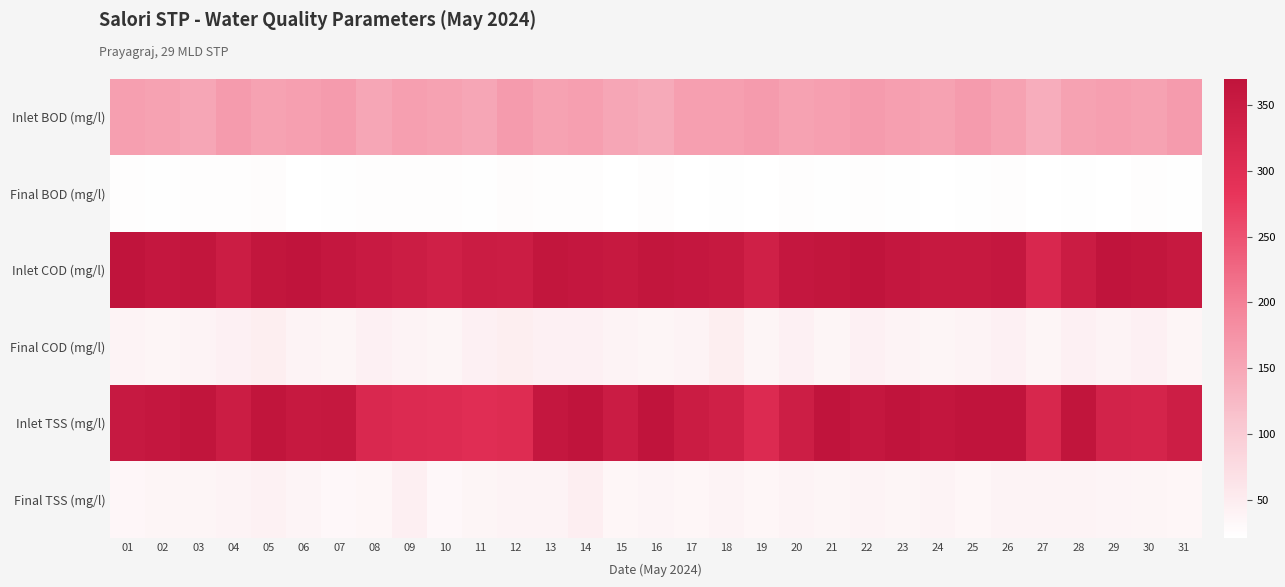

Rank the series by their maximum value, from lowest to highest.

Final BOD (mg/l), Final TSS (mg/l), Final COD (mg/l), Inlet BOD (mg/l), Inlet COD (mg/l), Inlet TSS (mg/l)